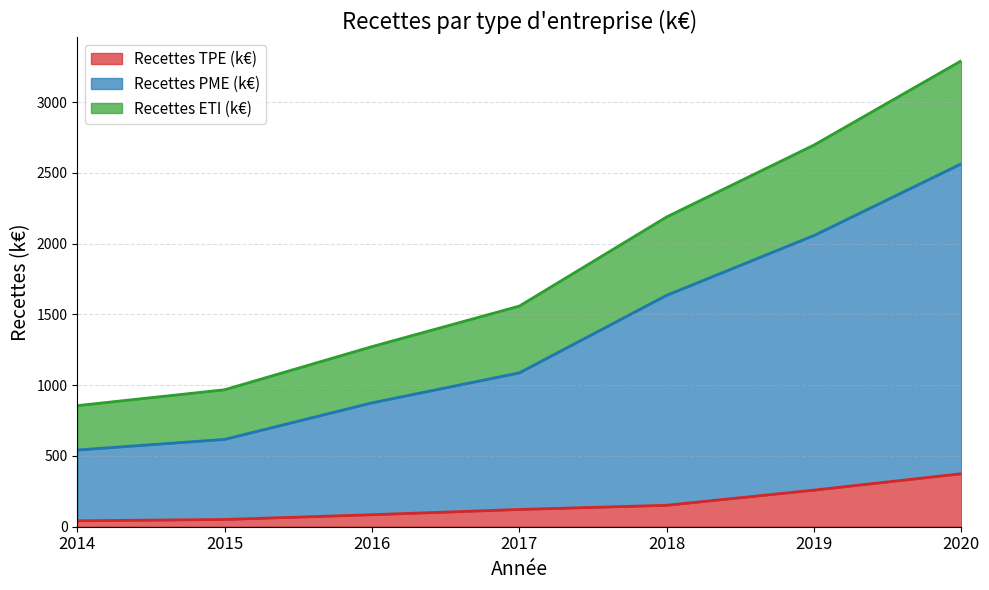

At which label does Recettes TPE (k€) reach its peak?

2020